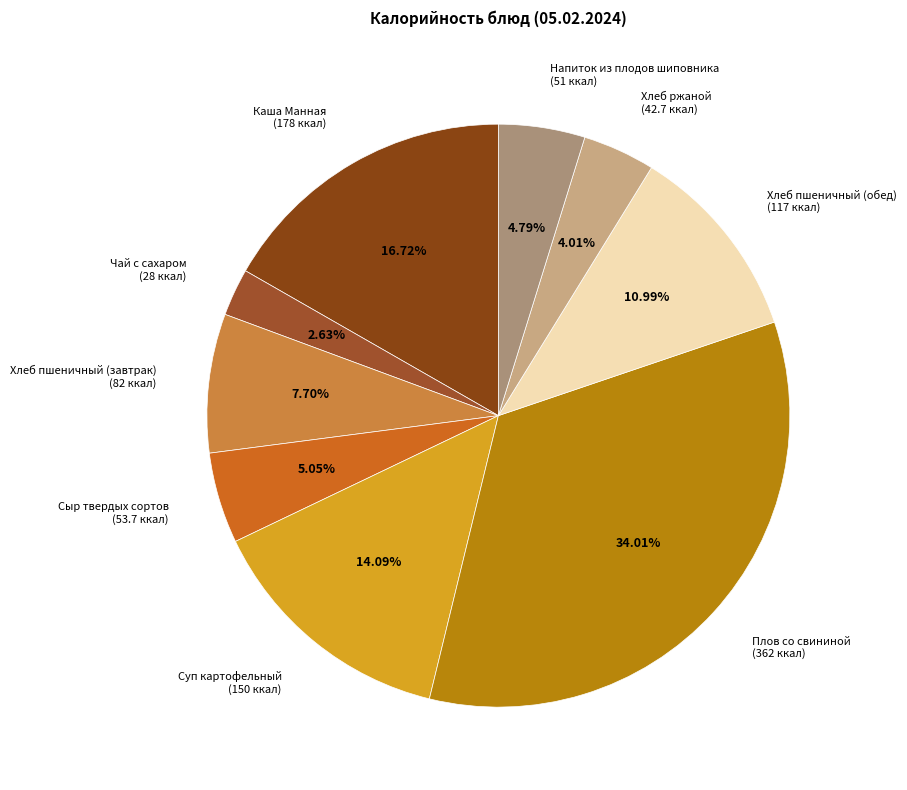

To the nearest percent, what is the average slice percentage?

11%